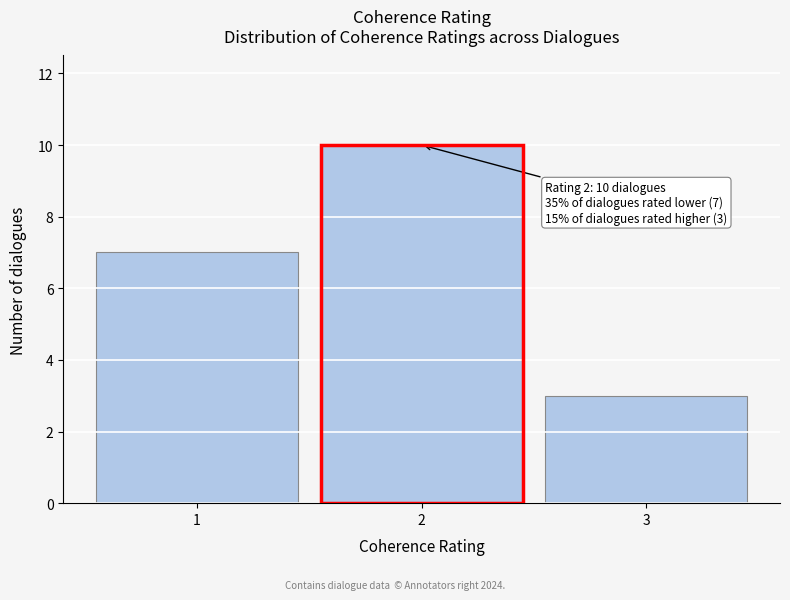

Reading left to right, extract all data points from this chart.

1=7	2=10	3=3